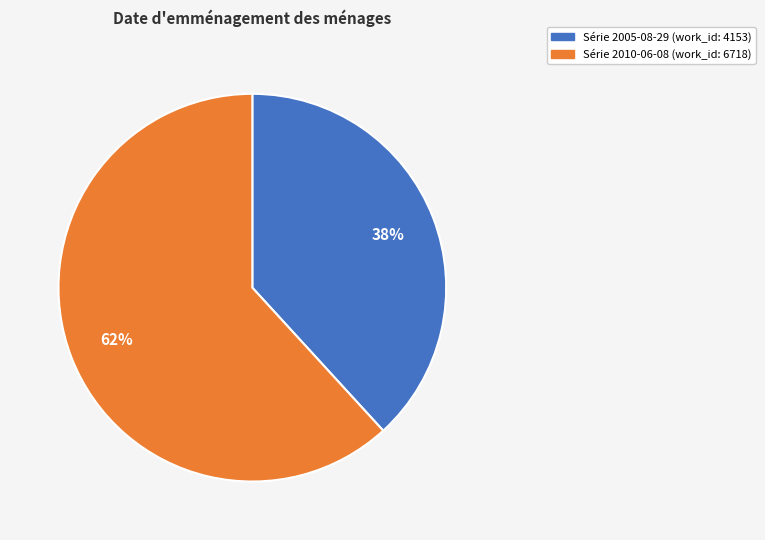

How many segments does this pie chart have?

2